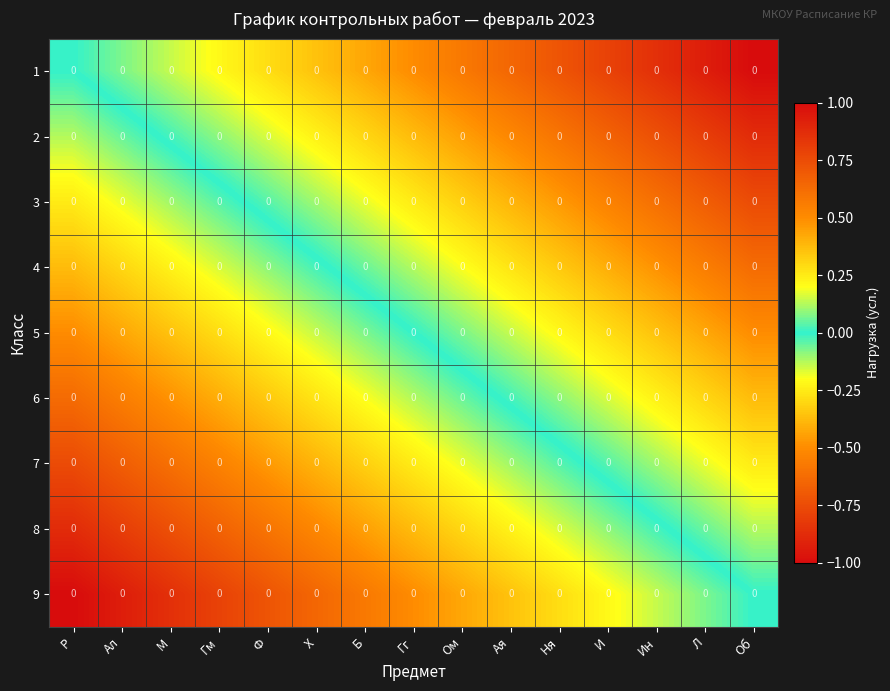

Count the number of categories in the chart.

15